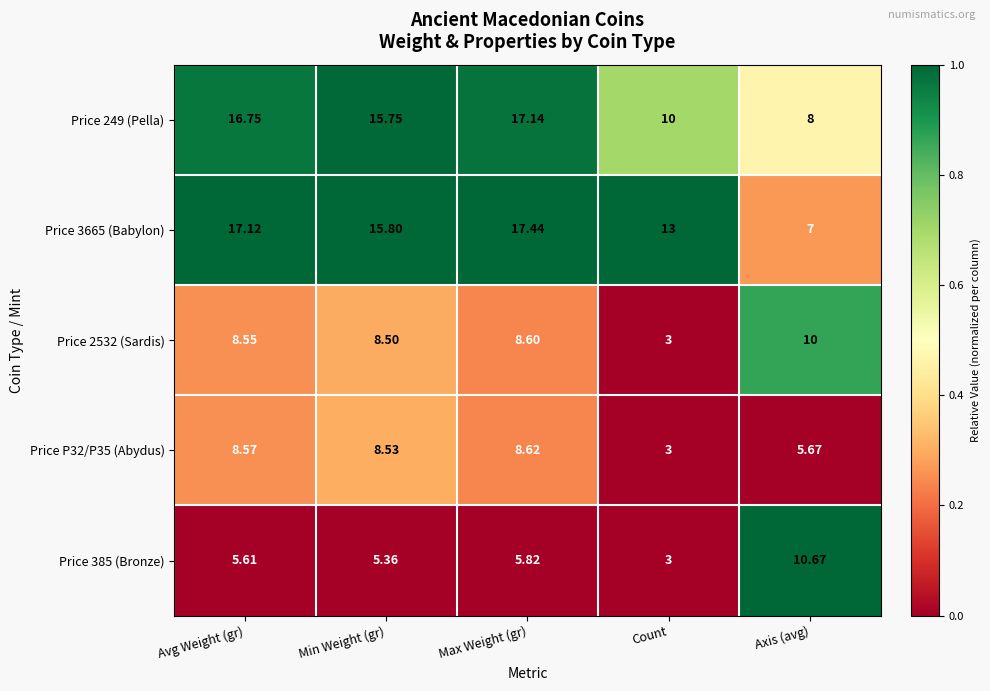

Where is Price 249 (Pella) nearest to the value 12?

Count